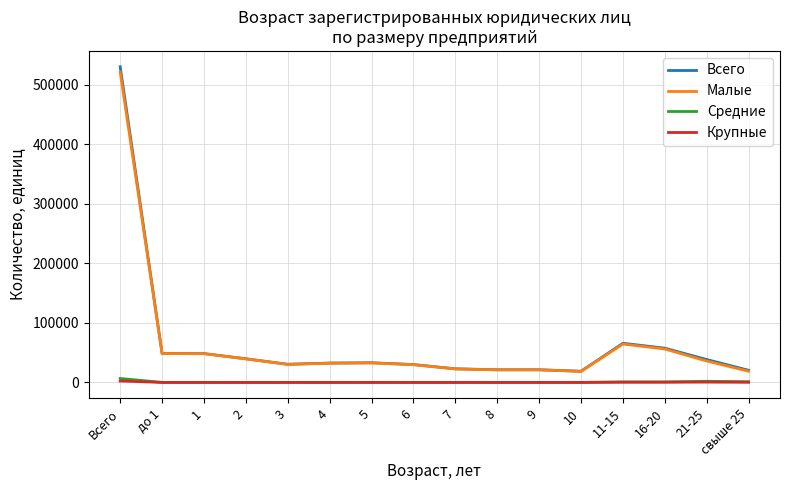

What is the greatest value displayed?

530144